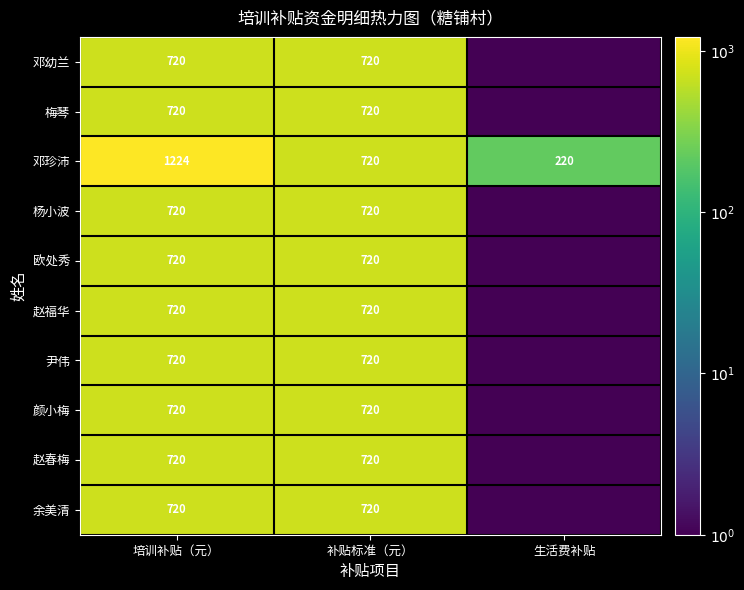

What is the total value across all series at 培训补贴（元）?

7704.0